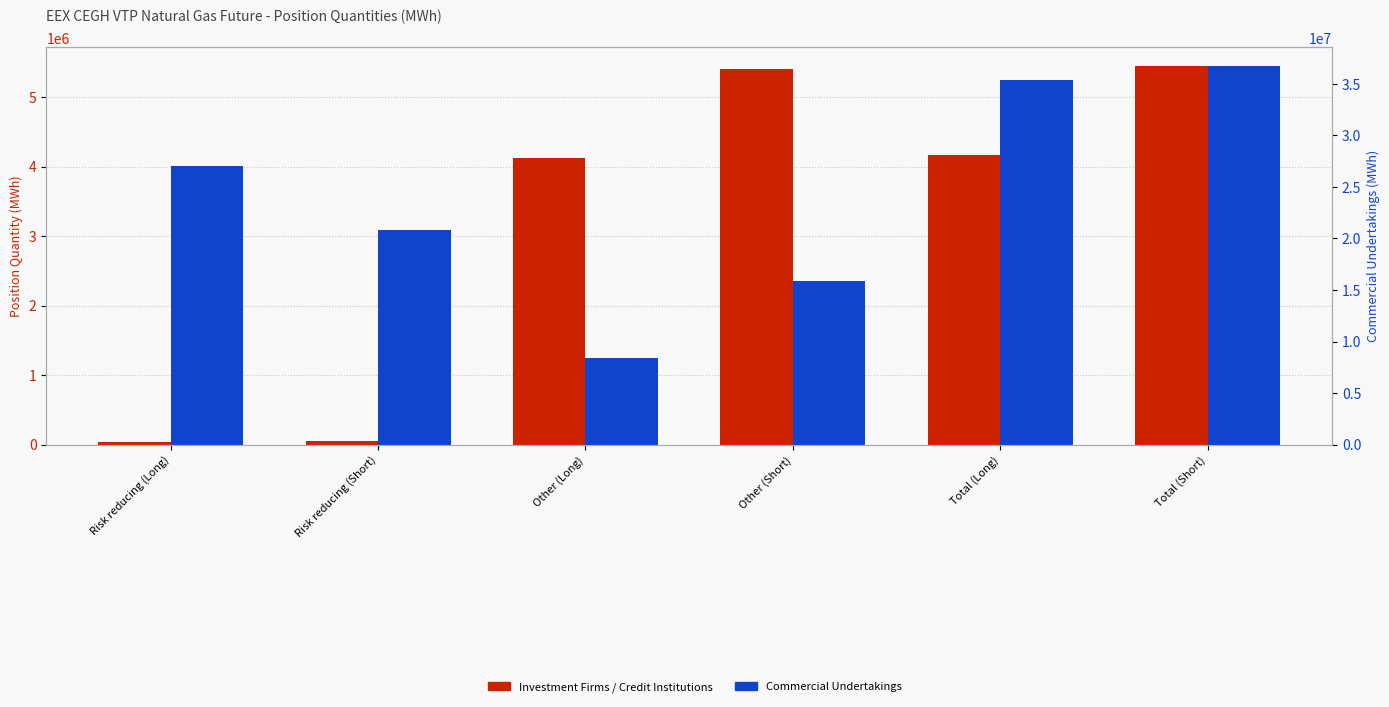

What is the sum of all Commercial Undertakings values?

144188430